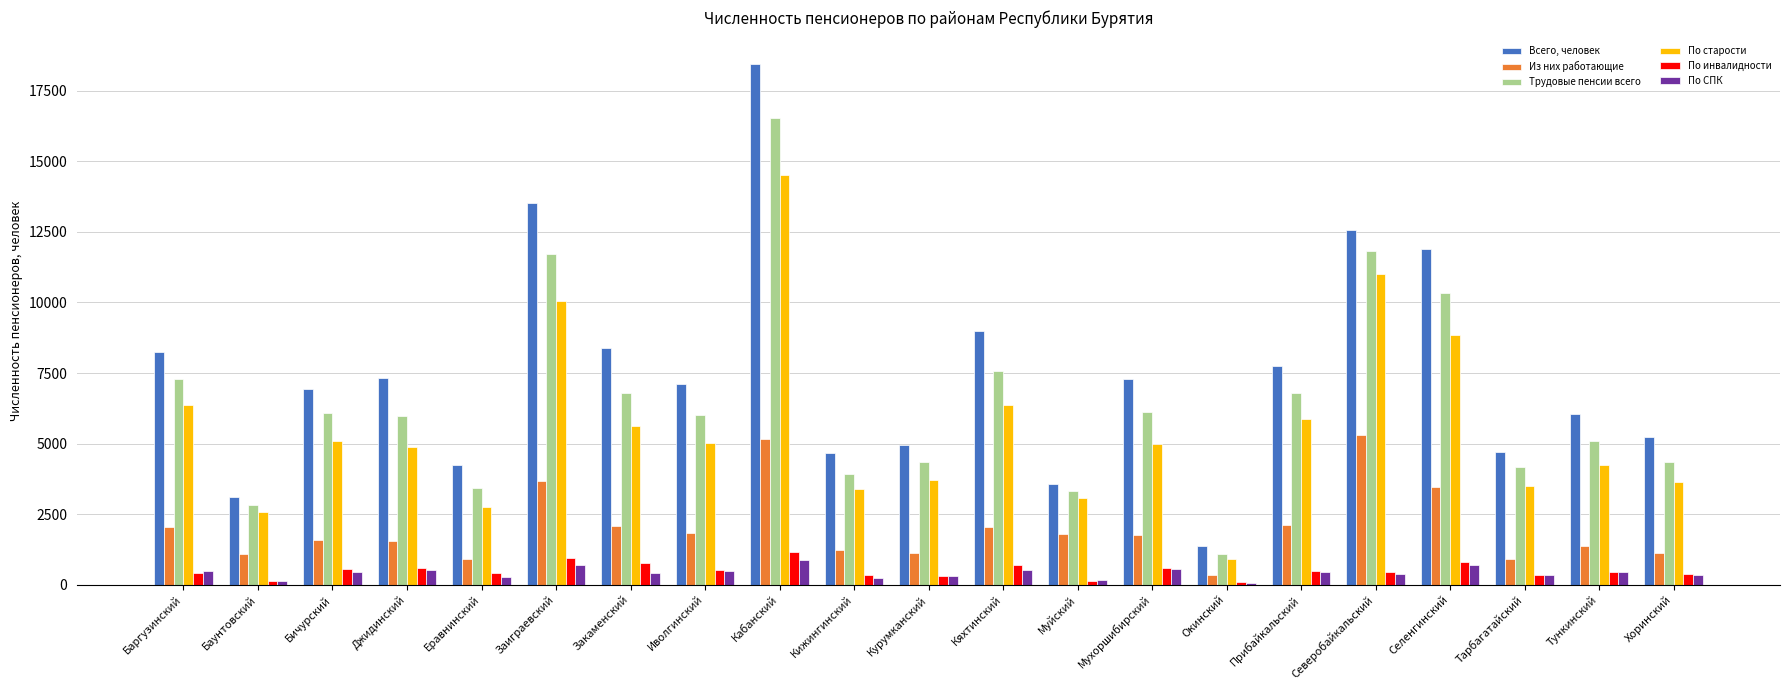

Rank the series at Окинский from lowest to highest value.

По СПК, По инвалидности, Из них работающие, По старости, Трудовые пенсии всего, Всего, человек